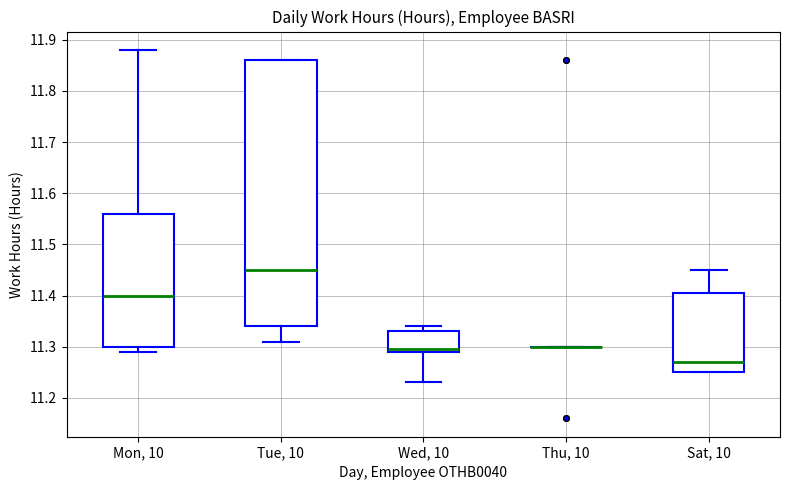

Reading left to right, read every box against the y-axis: the position of its median line, the range the box covers, and the ends of its whiskers. The values are not printed on the chart, so give them approximately, as read against the axis.

Mon, 10: median 11.40, box 11.30 to 11.56, whiskers 11.29 to 11.88
Tue, 10: median 11.45, box 11.34 to 11.86, whiskers 11.31 to 11.86
Wed, 10: median 11.30, box 11.29 to 11.33, whiskers 11.23 to 11.34
Thu, 10: box collapsed to a line at 11.30, whiskers 11.30 to 11.30
Sat, 10: median 11.27, box 11.25 to 11.41, whiskers 11.25 to 11.45